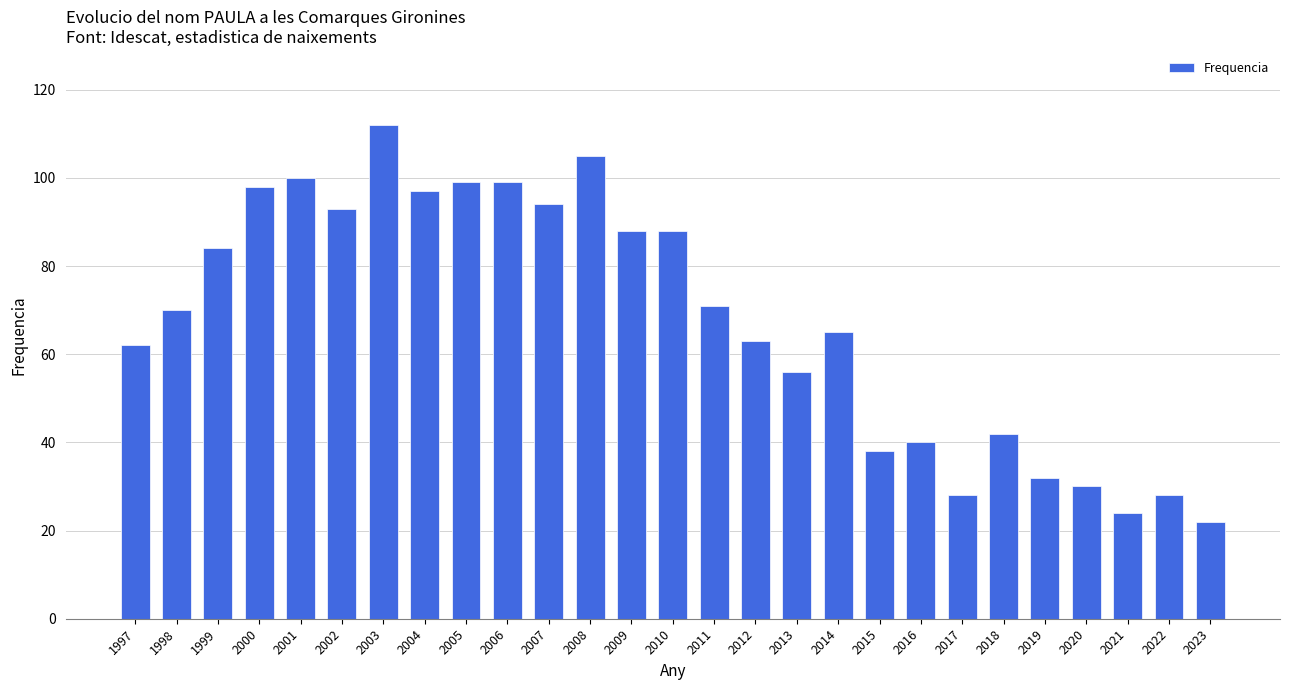

The chart shows a value of 20 at 2015. True or false?

False